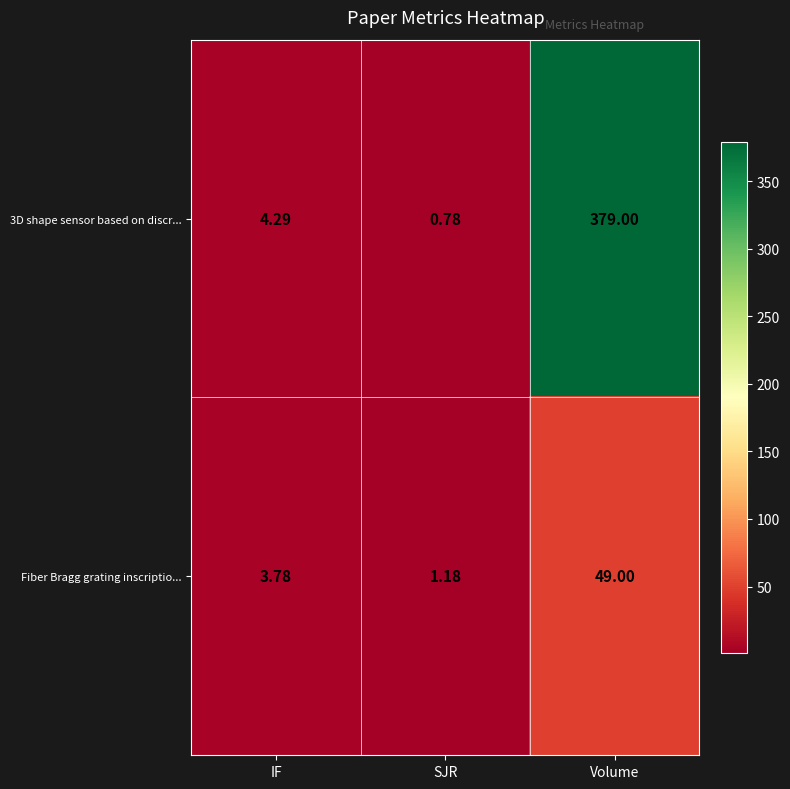

Rank the categories by Fiber Bragg grating inscriptio... value from highest to lowest.

Volume, IF, SJR